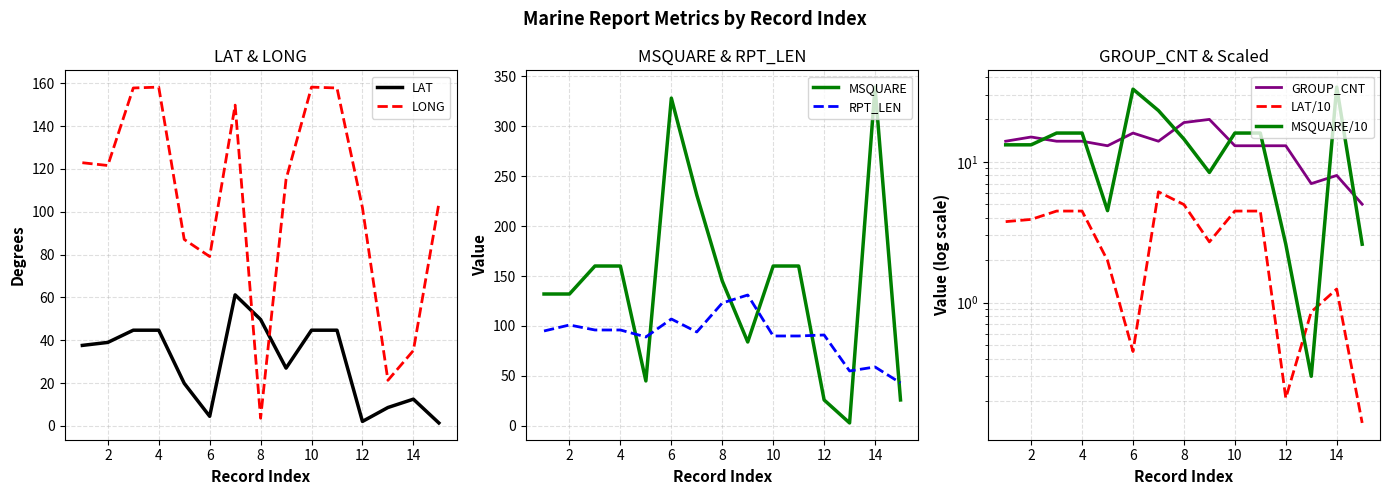

After their last crossing, which series has the higher values: LAT or LONG?

LONG